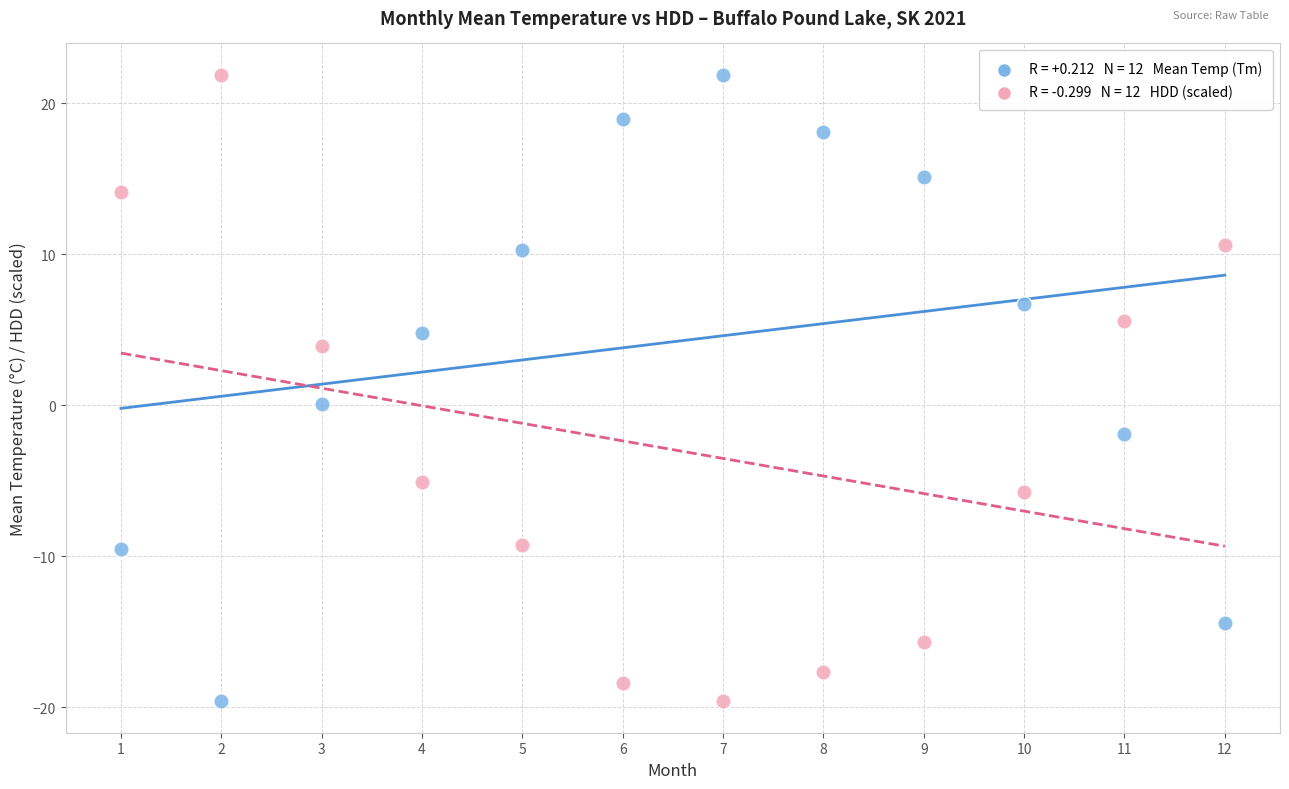

Across all data points, what is the range of Y values (max minus min)?

41.5